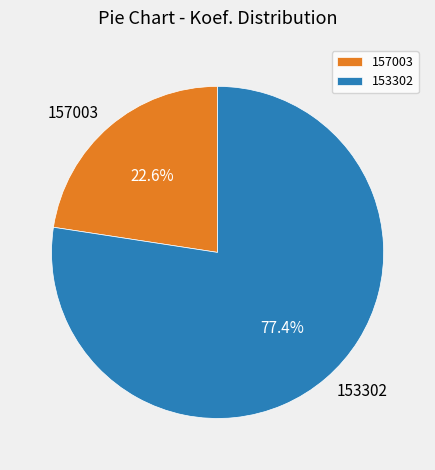

True or false: 157003 accounts for 33% of the total.

False